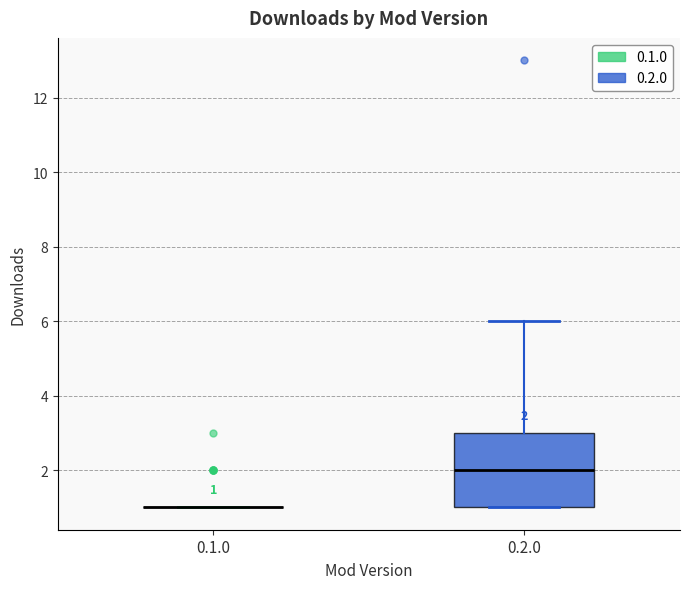

Comparing the boxes themselves (not the whiskers), which one is the tallest?

0.2.0